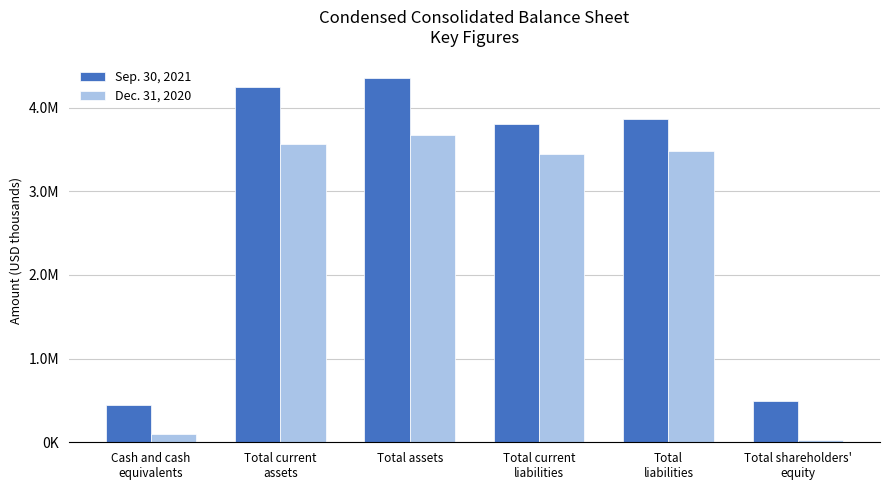

Does the chart contain stacked bars?

No